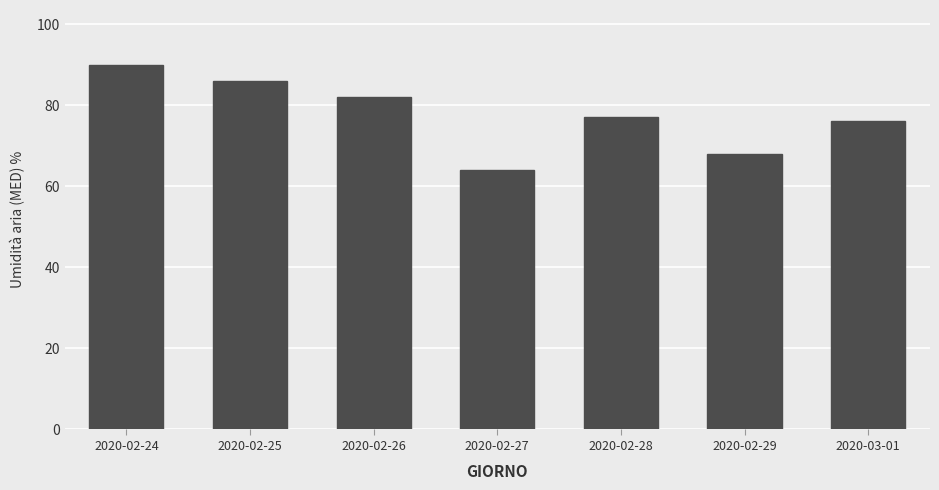

How many series are shown in this chart?

1